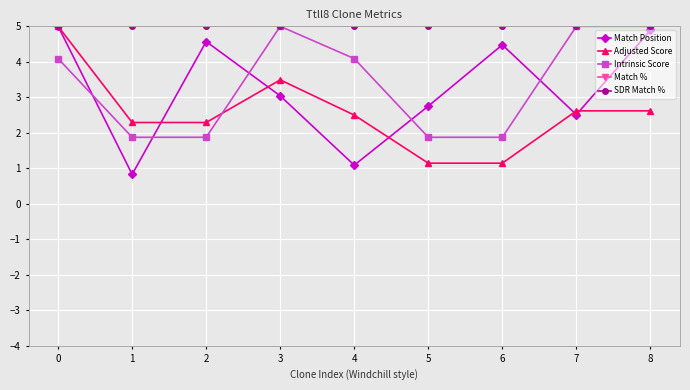

What is the difference between the maximum and second lowest values in the Adjusted Score series?

3.9